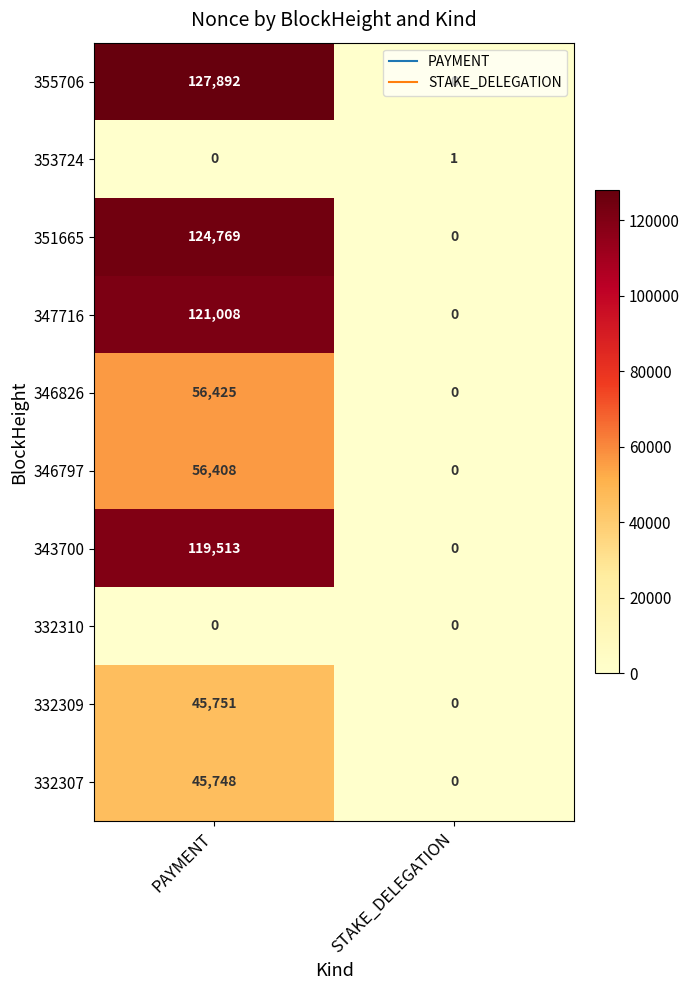

At which category is the sum across all series the highest?

PAYMENT